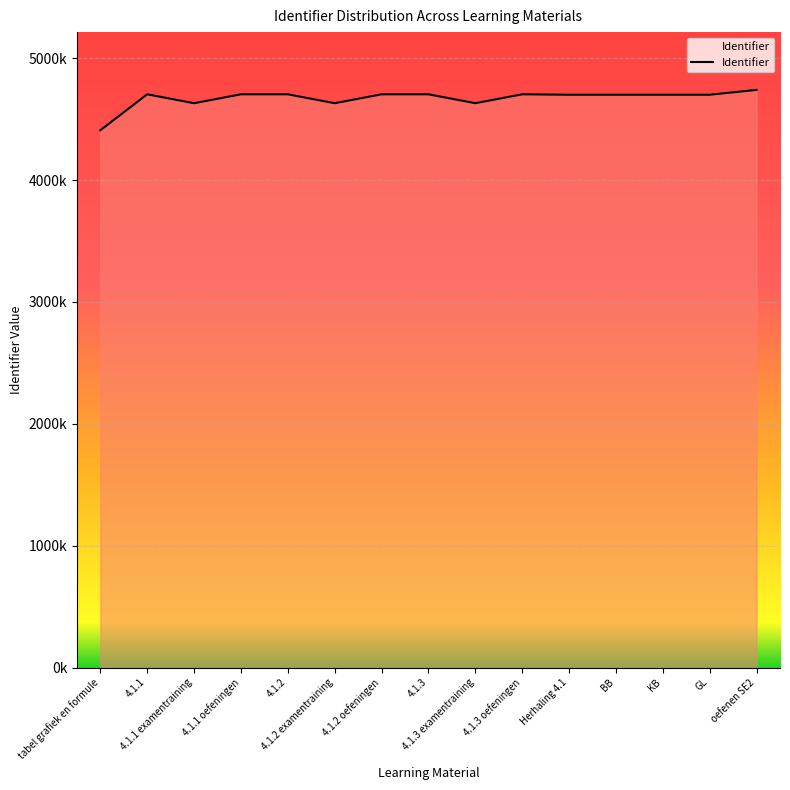

At which category does the data reach its first local peak?

4.1.1